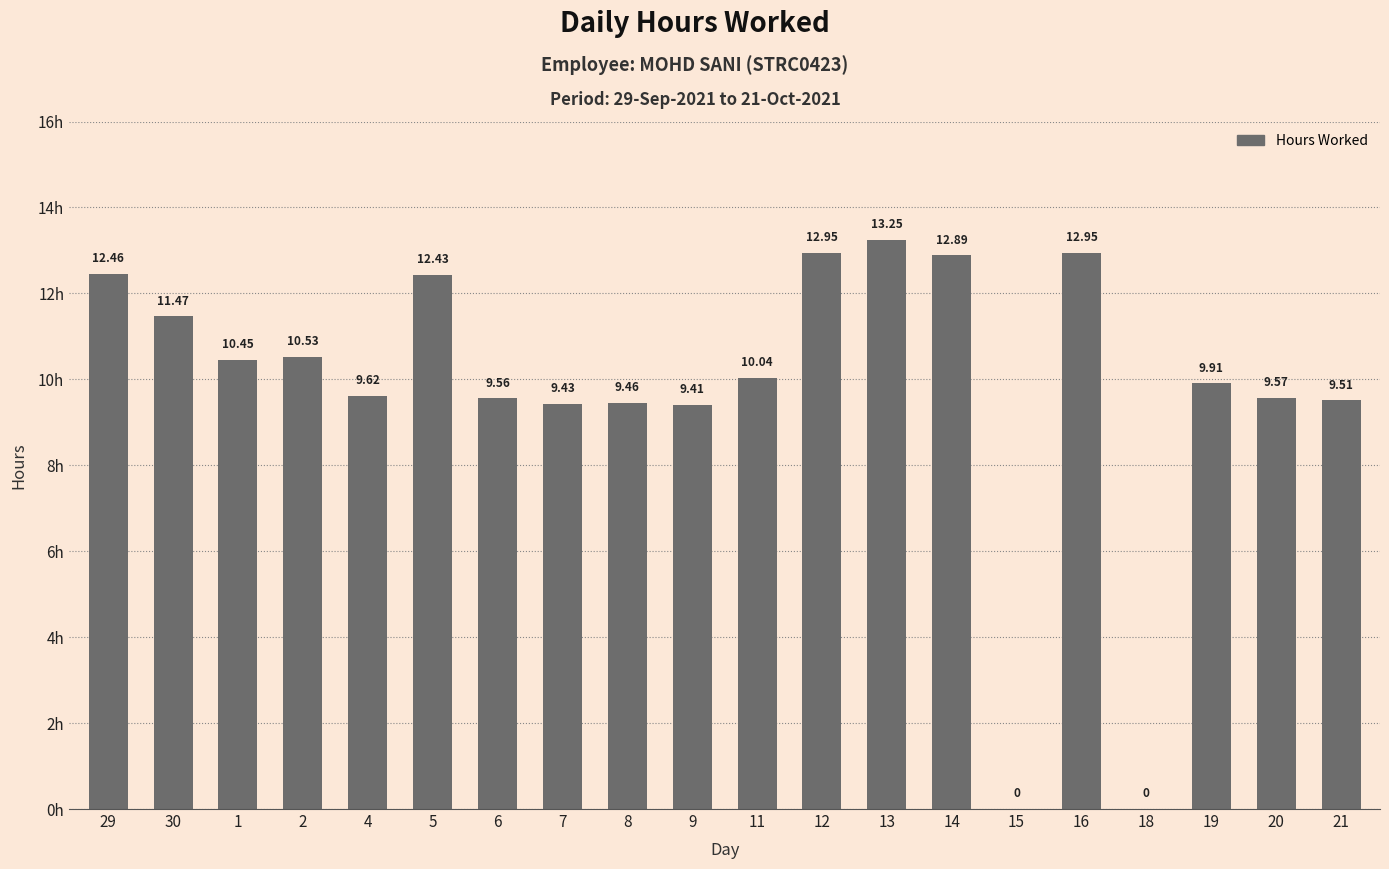

What is the ratio of the value at 12 to the value at 20?

1.4